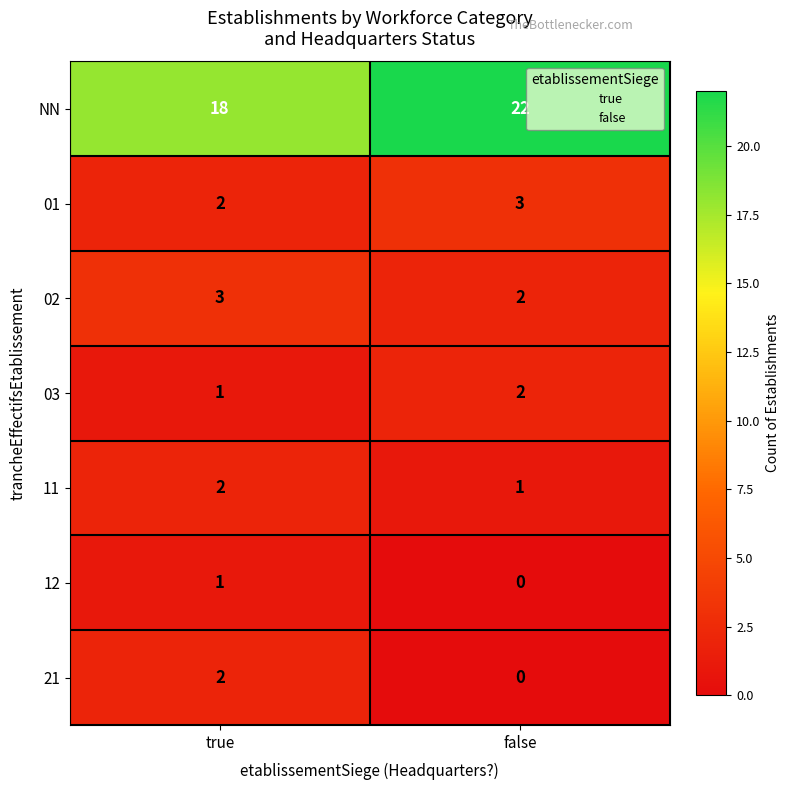

How many data points does each series have?

2